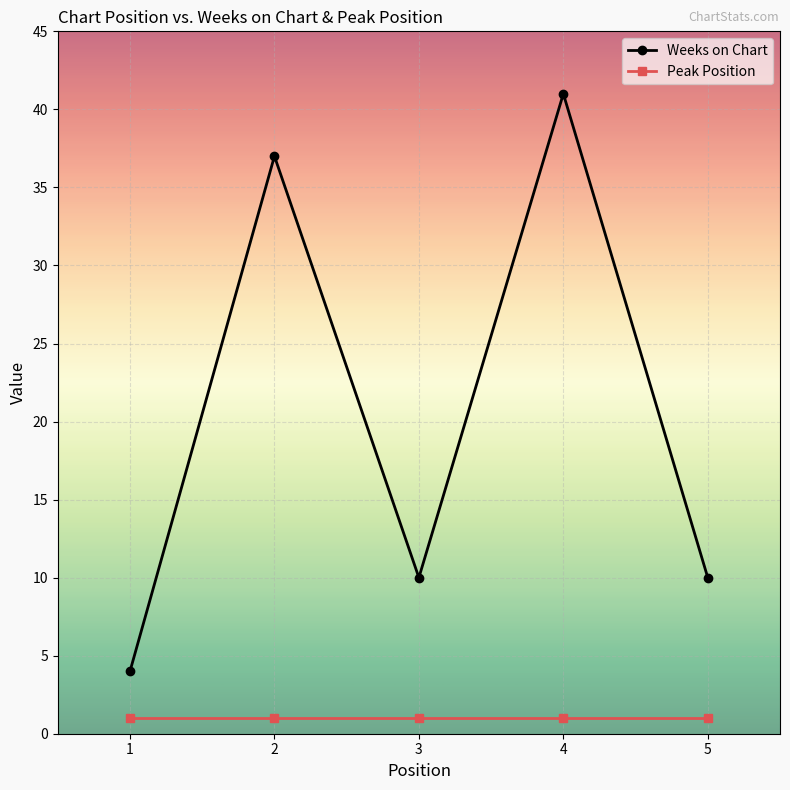

Between 3 and 4, which series saw the biggest shift?

Weeks on Chart